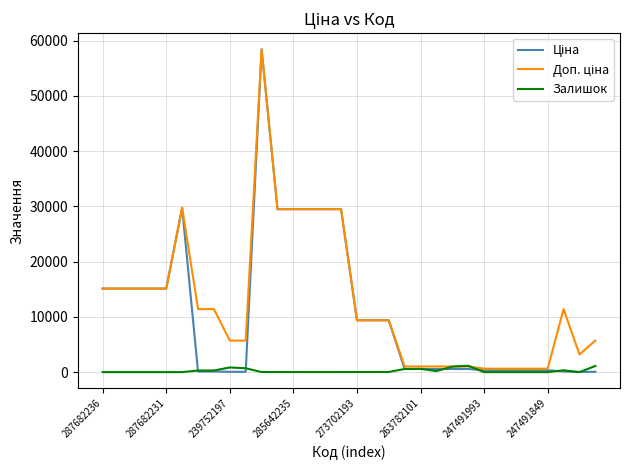

What is the maximum value shown in the chart?

58426.5